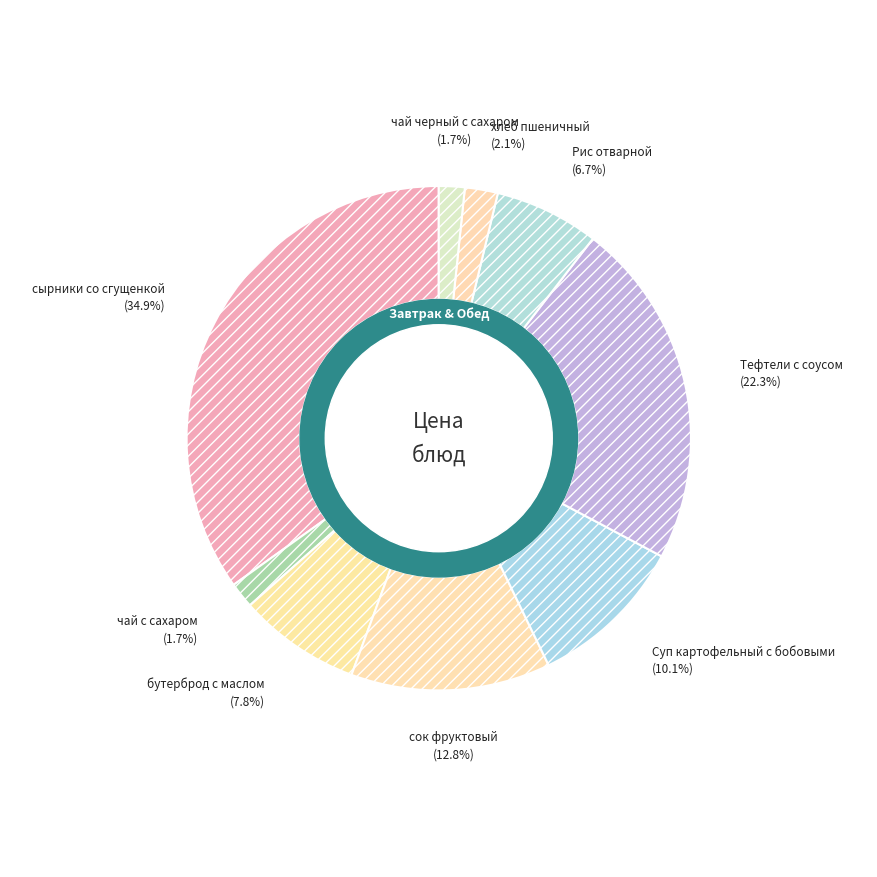

Is it true that сок фруктовый is 13% of the pie?

True